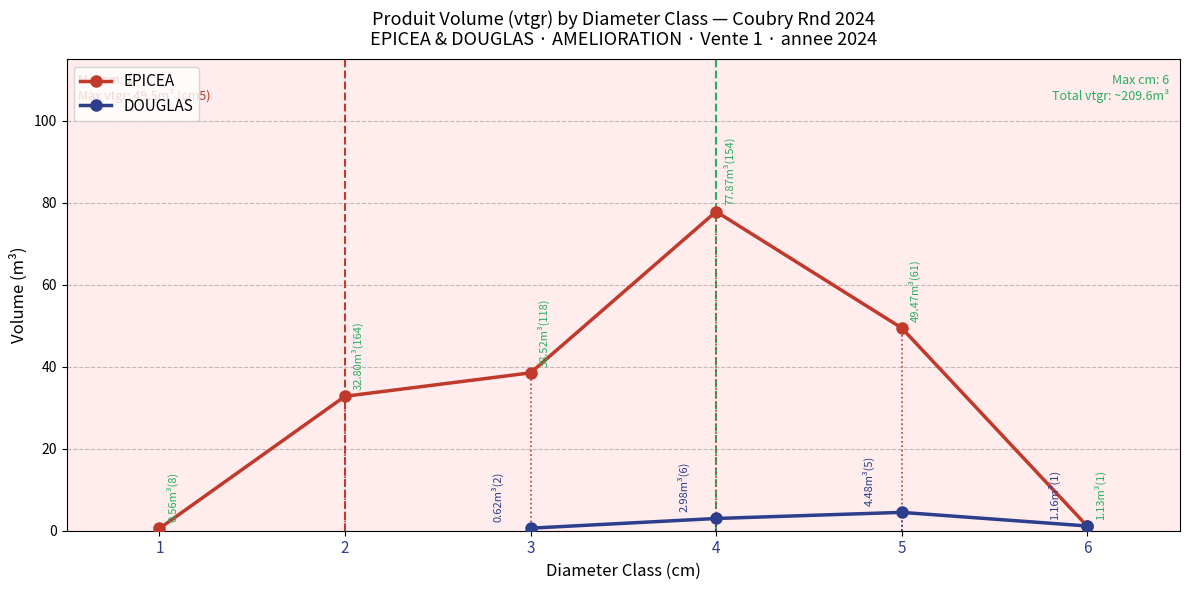

What is the sum of all DOUGLAS values?

9.2